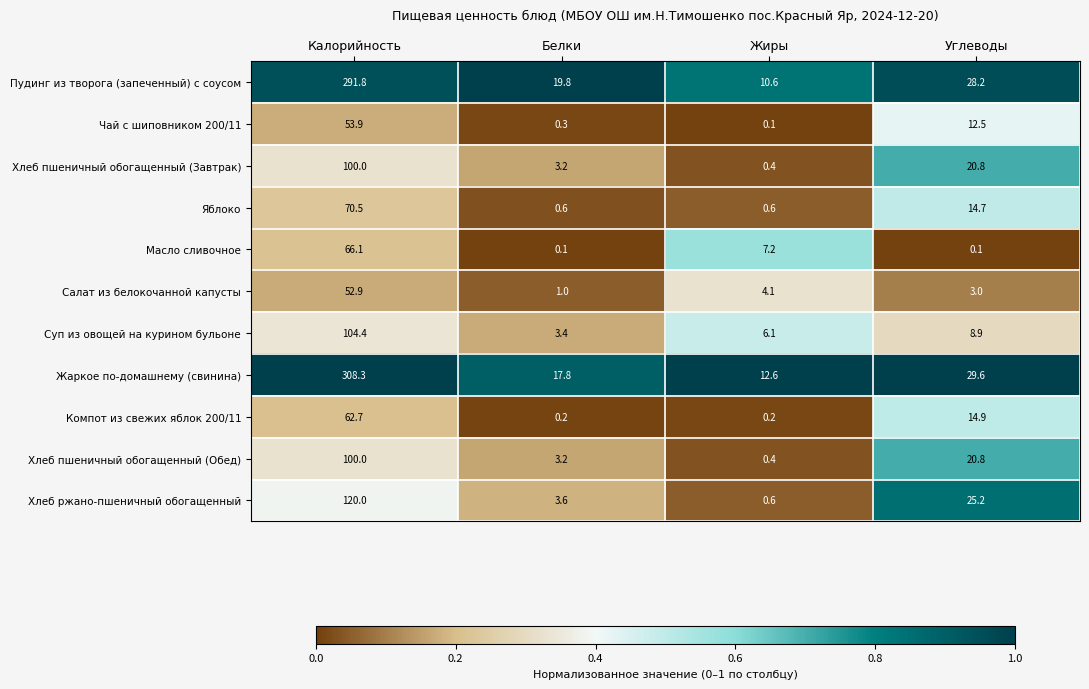

What is the difference between the highest and lowest values at Калорийность?

255.4